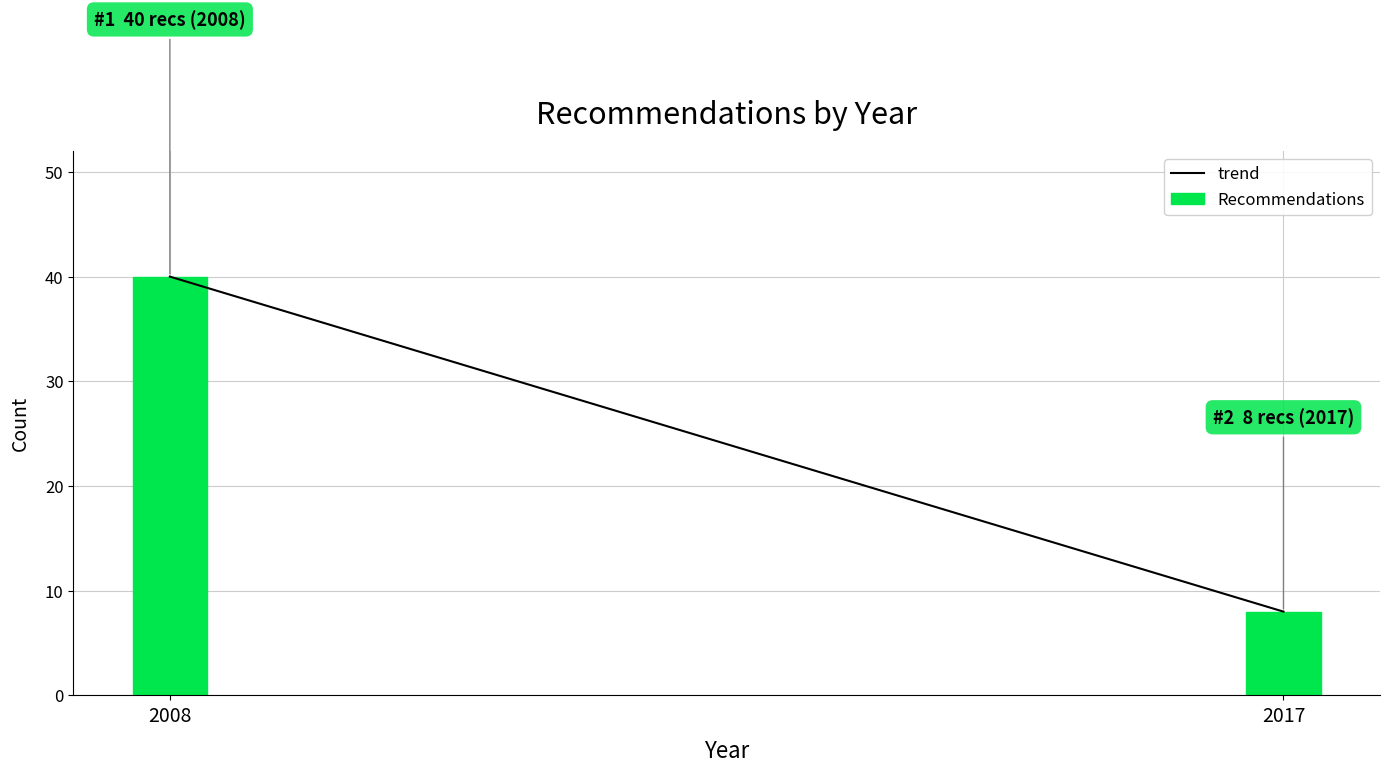

Reading left to right, extract all data points from this chart.

2008=40	2017=8